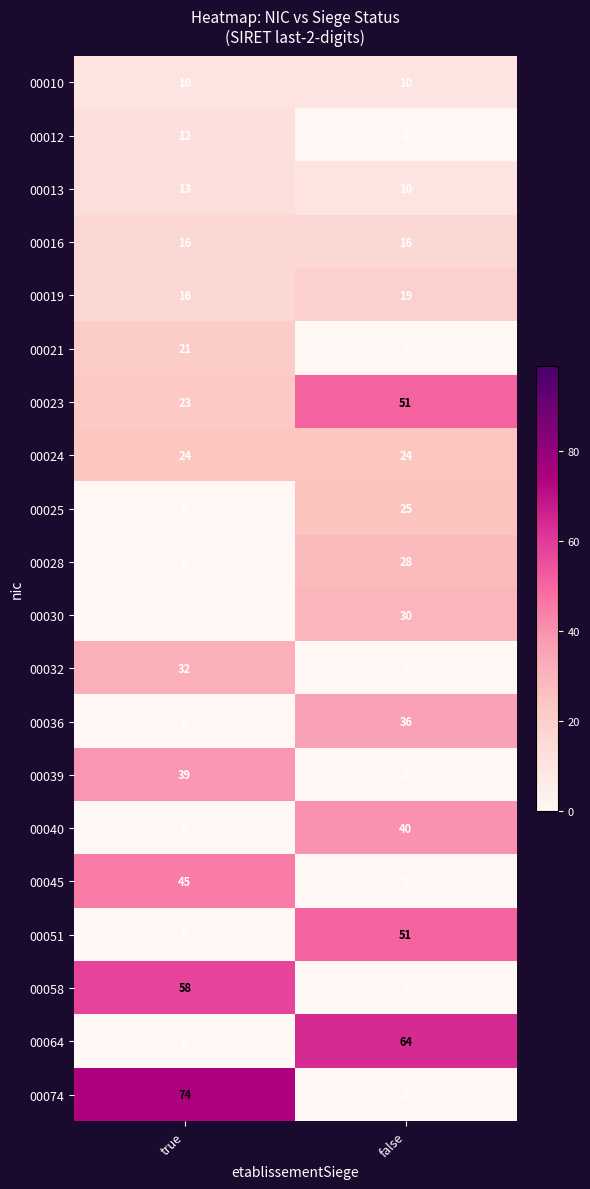

What is the difference between the 00023 values at false and true?

28